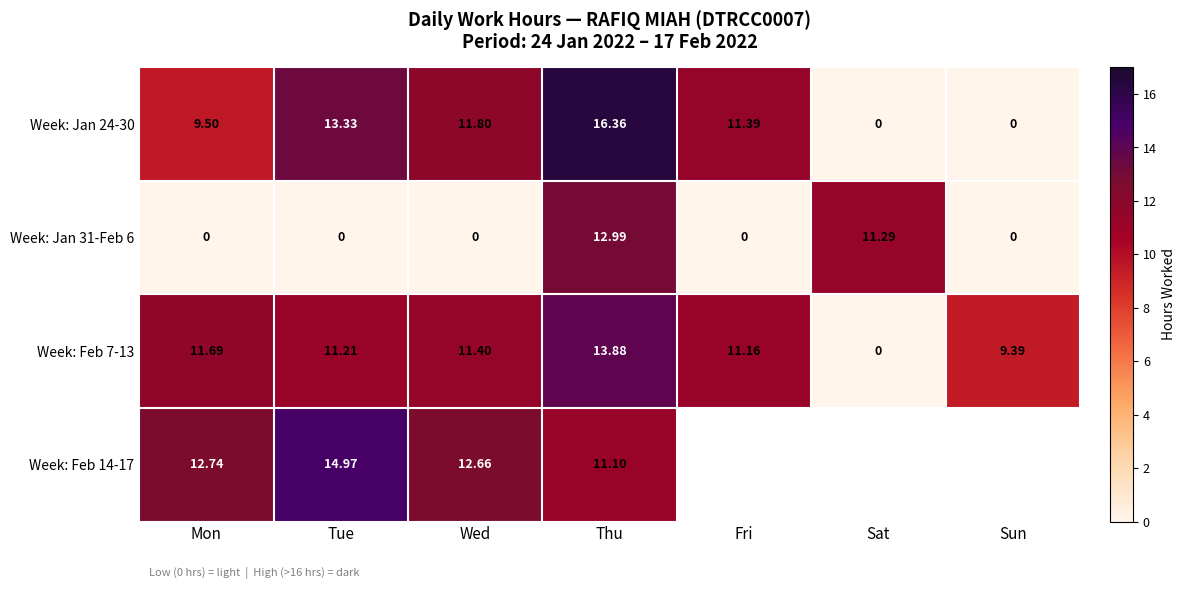

How many values in Week: Jan 24-30 are above zero?

5